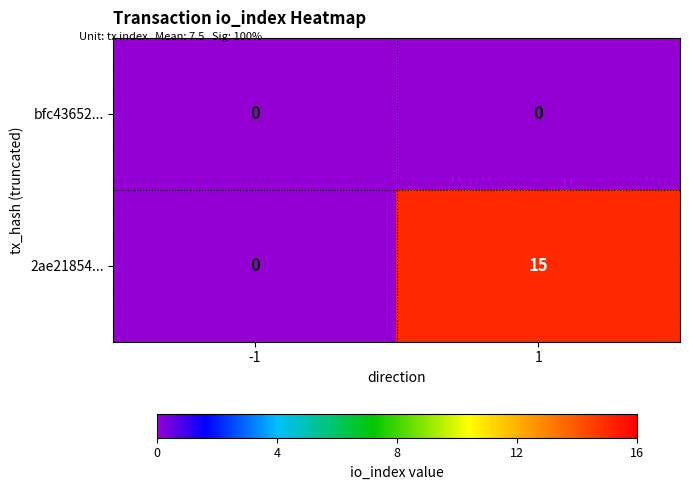

Reading left to right, extract all data points from this chart.

bfc43652...: -1=0	1=0
2ae21854...: -1=0	1=15